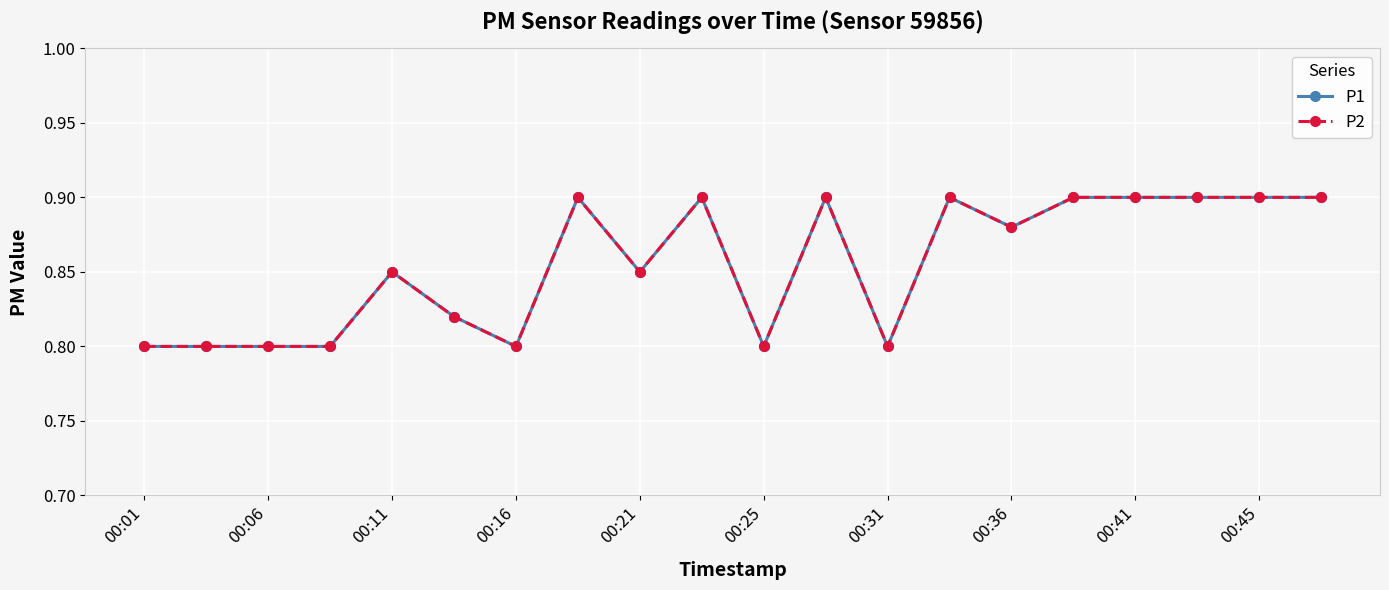

How many interior local peaks does the P1 series have?

5